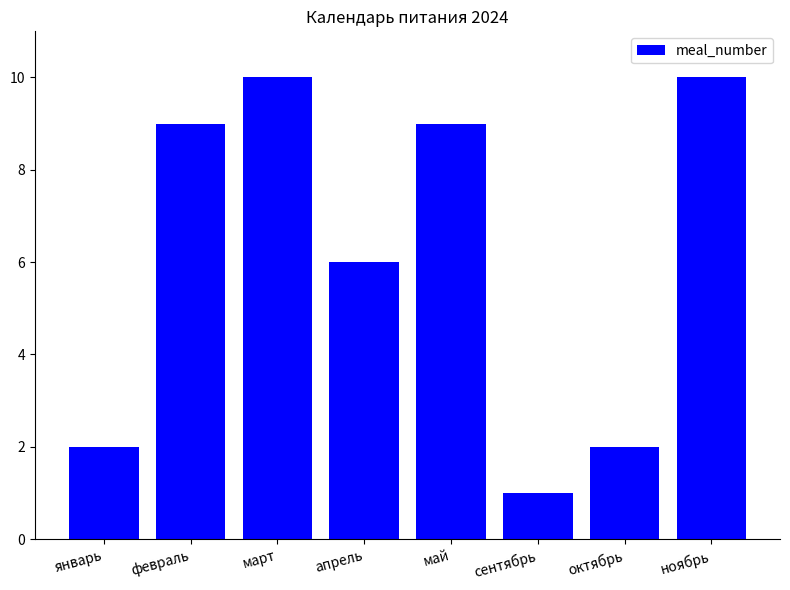

What is the sum of the values at ноябрь and апрель?

16